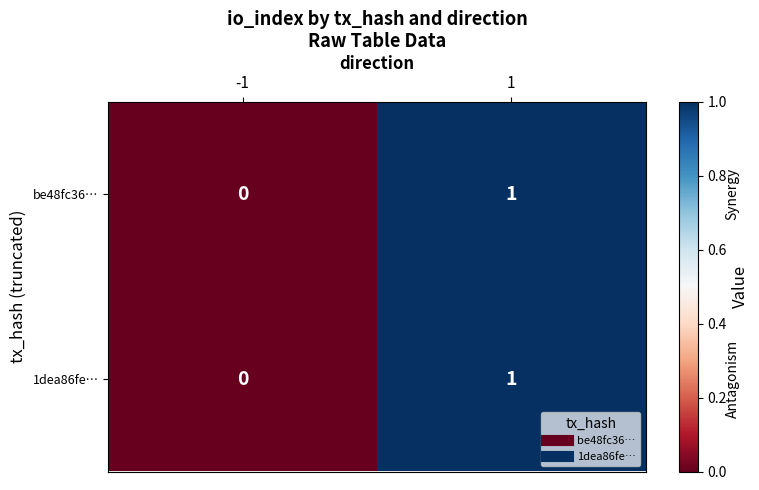

Rank the categories by be48fc36… value from lowest to highest.

-1, 1